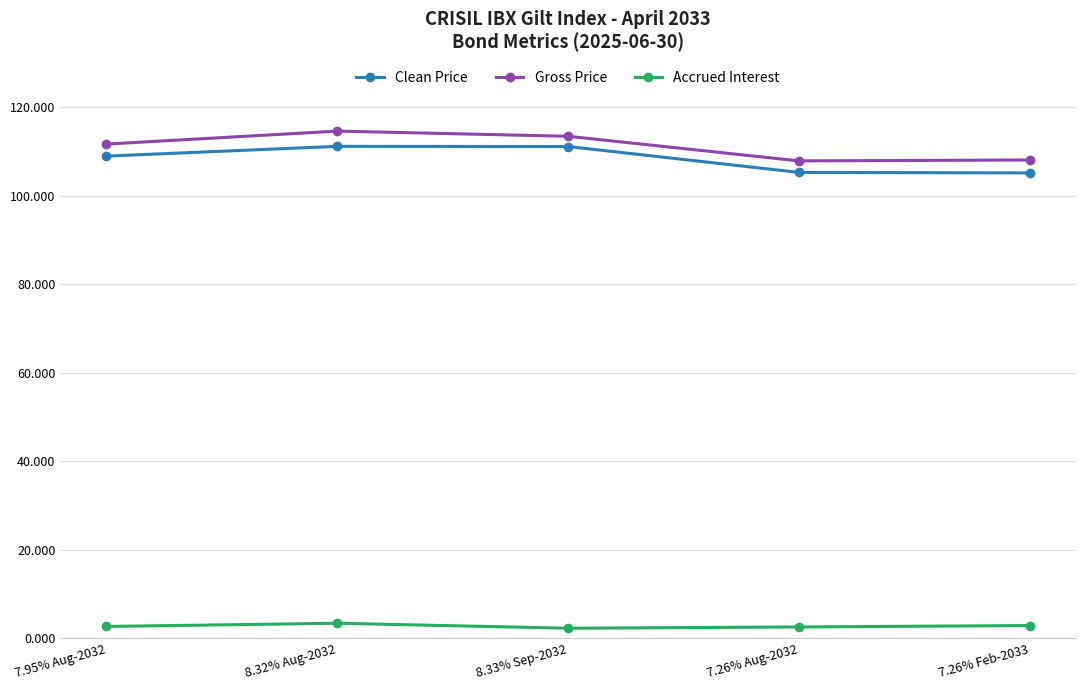

What is the difference between the maximum and minimum values in the Gross Price series?

6.7